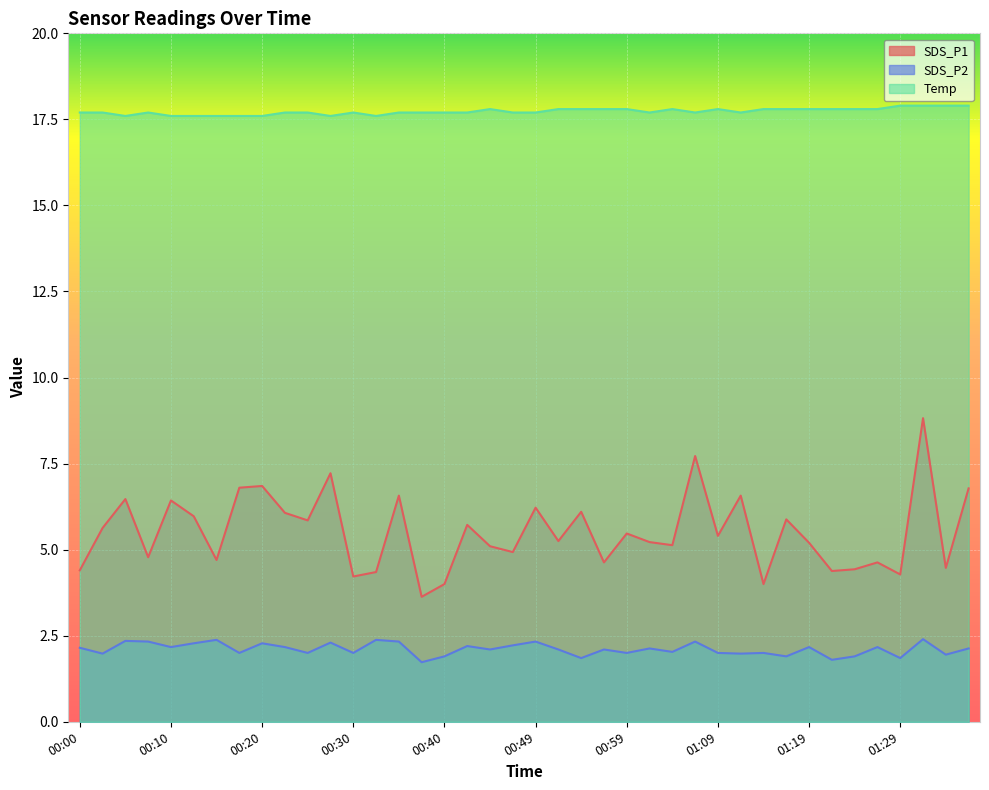

How many lines are shown in the chart?

3